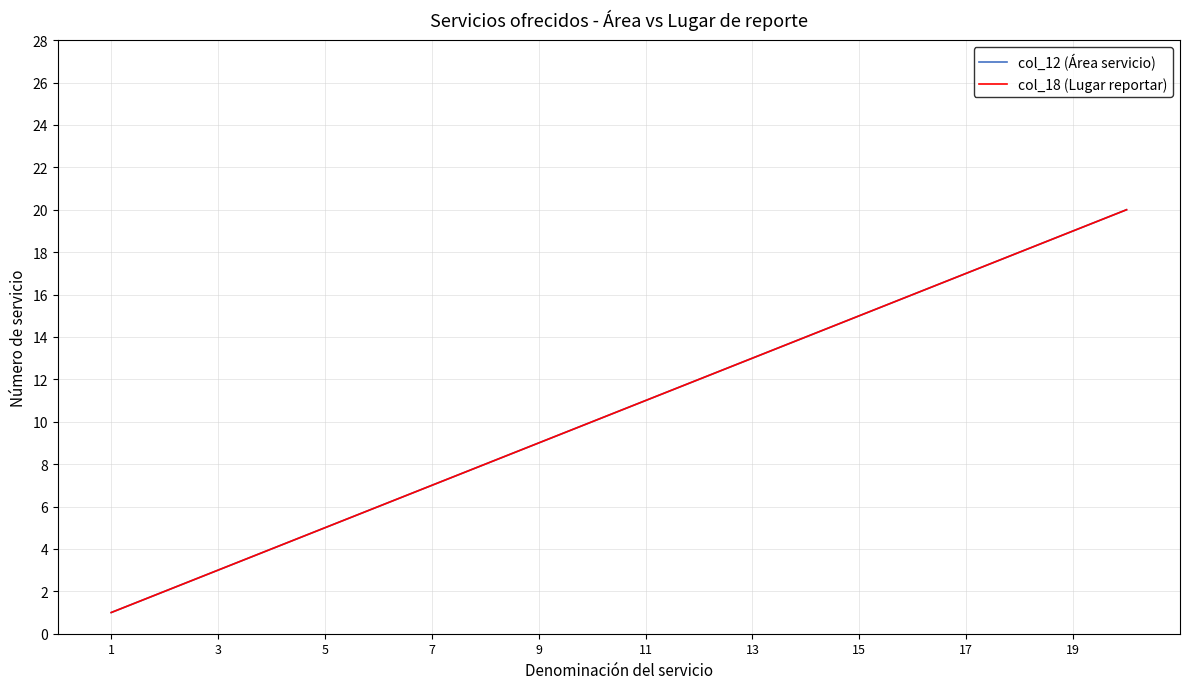

What is the maximum value shown in the chart?

20